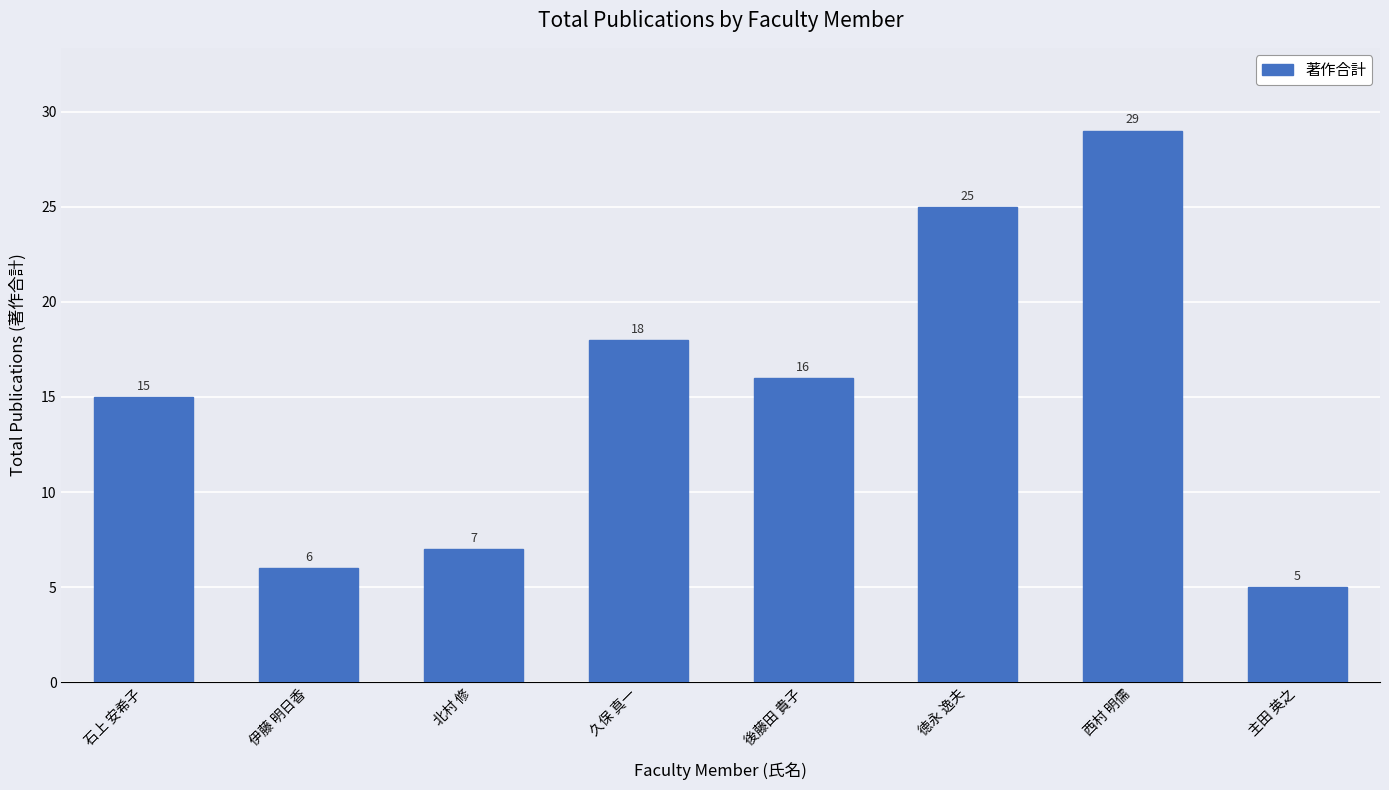

At which category does the chart reach its peak across all series?

西村 明儒